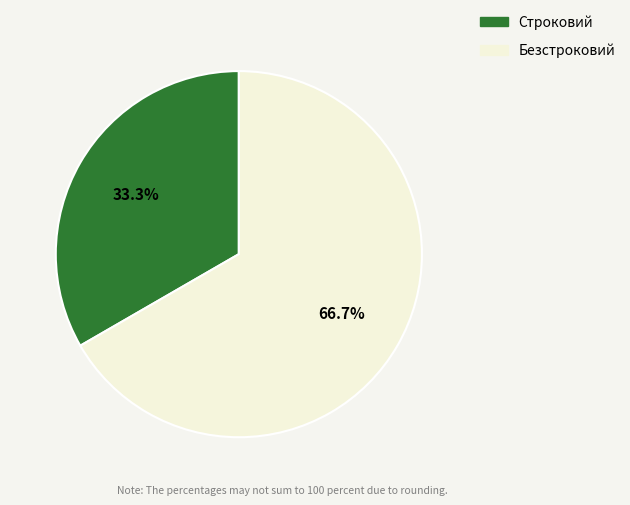

What is the ratio of the value at Строковий to the value at Безстроковий?

0.5